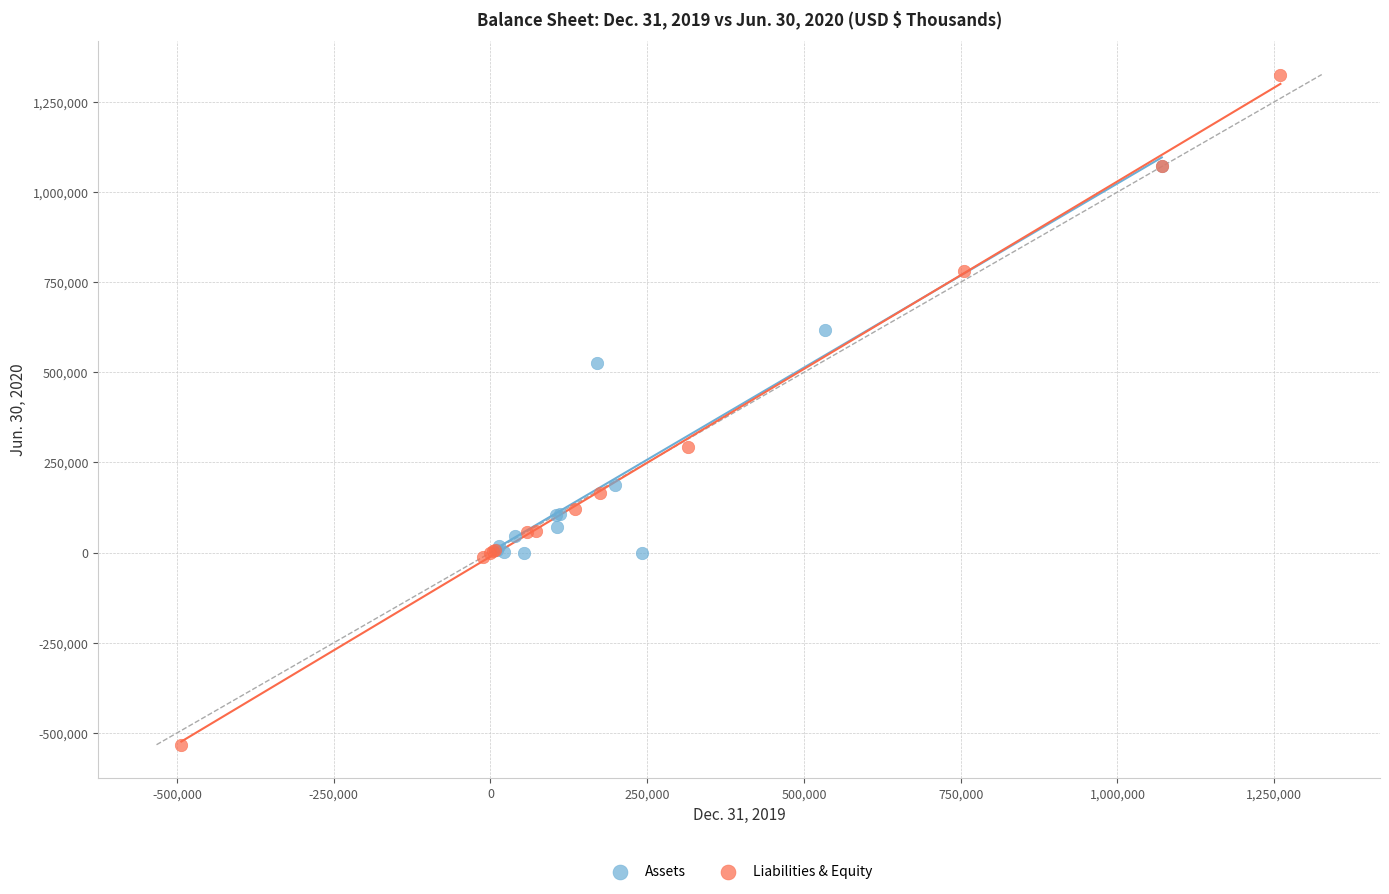

Which series contains the highest Y value?

Liabilities & Equity